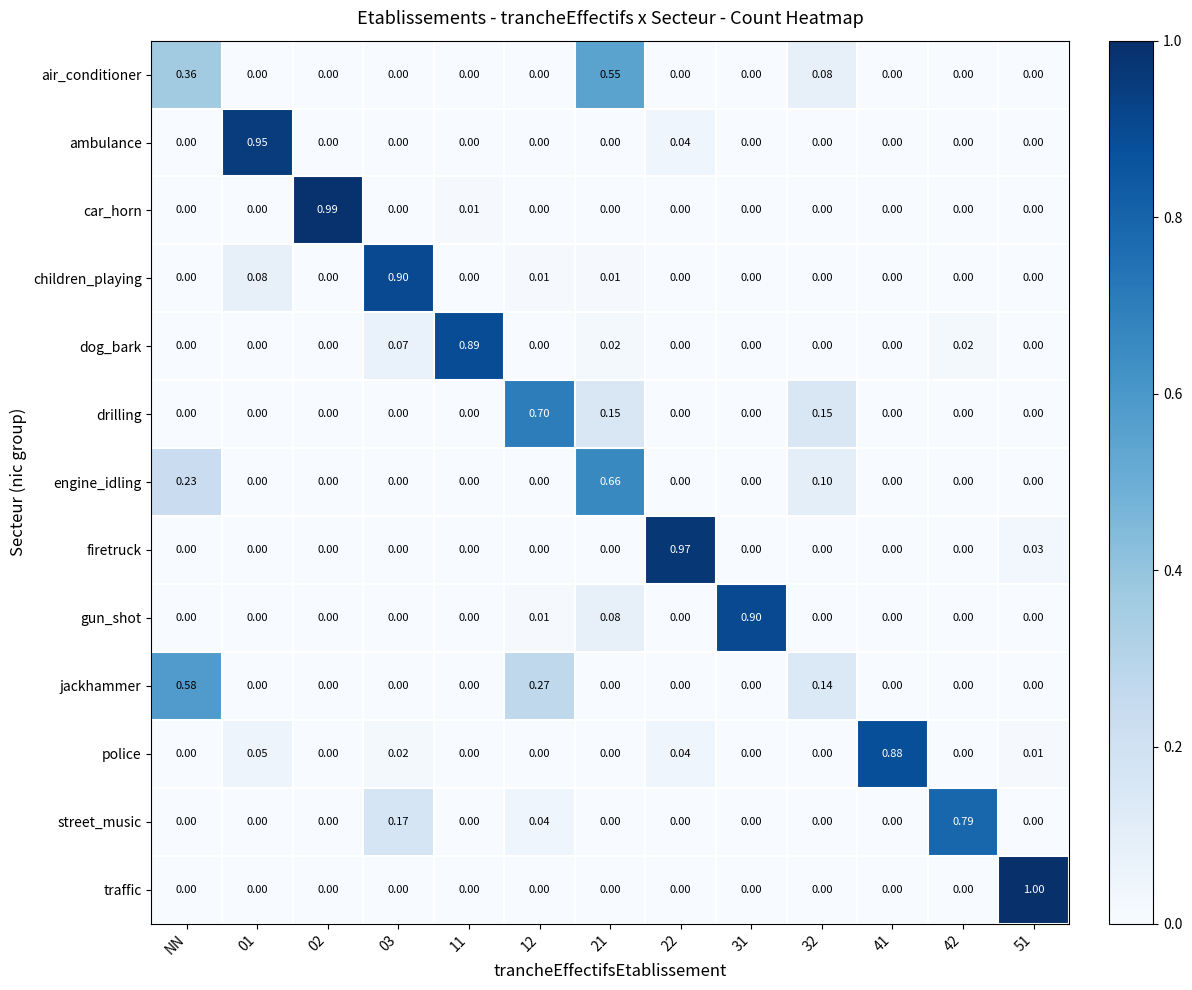

Is the value of engine_idling at 22 greater than the value of ambulance at 01?

No